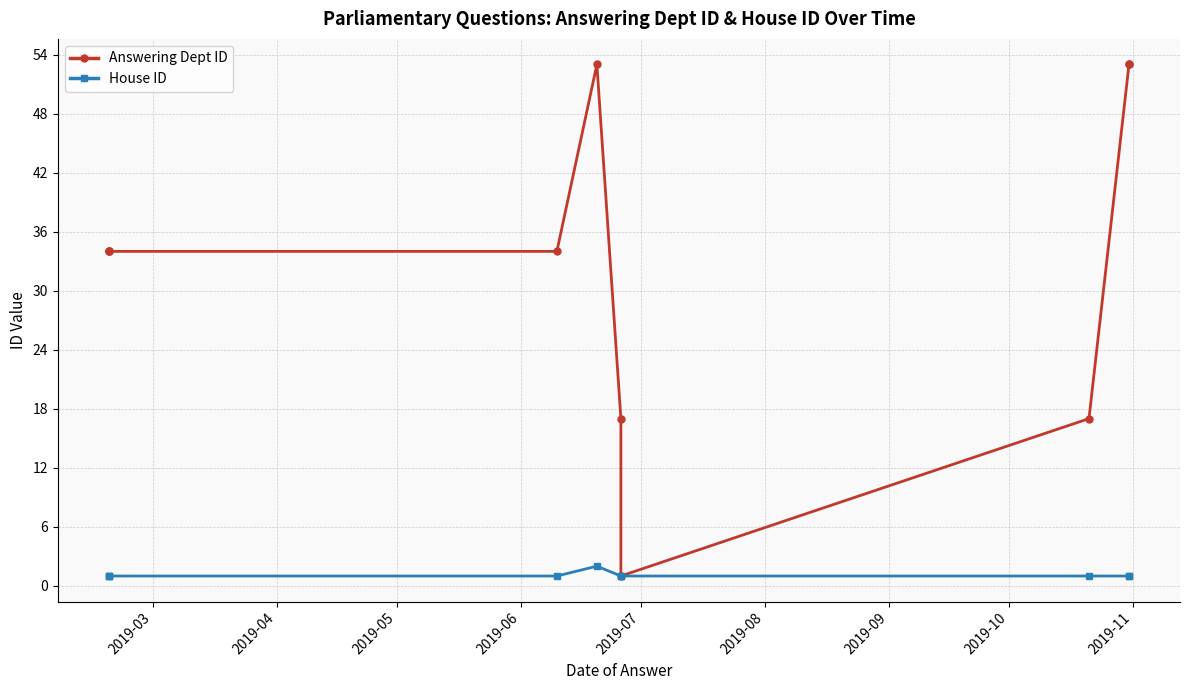

What is the smallest value displayed?

1